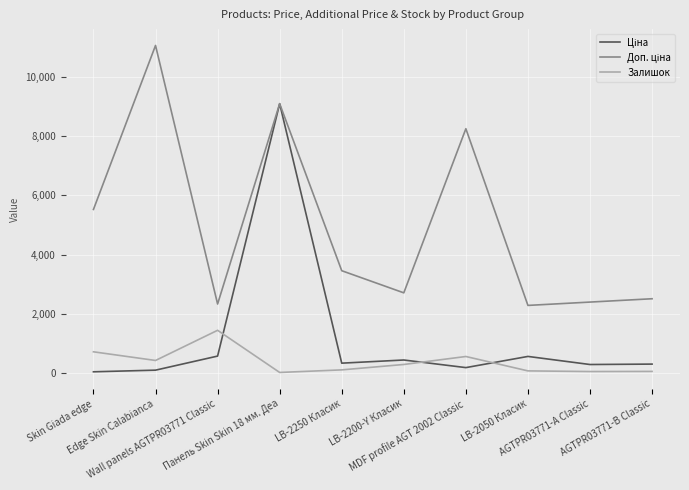

Is it true that Залишок equals 1454.0 at Wall panels AGTPR03771 Classic?

True